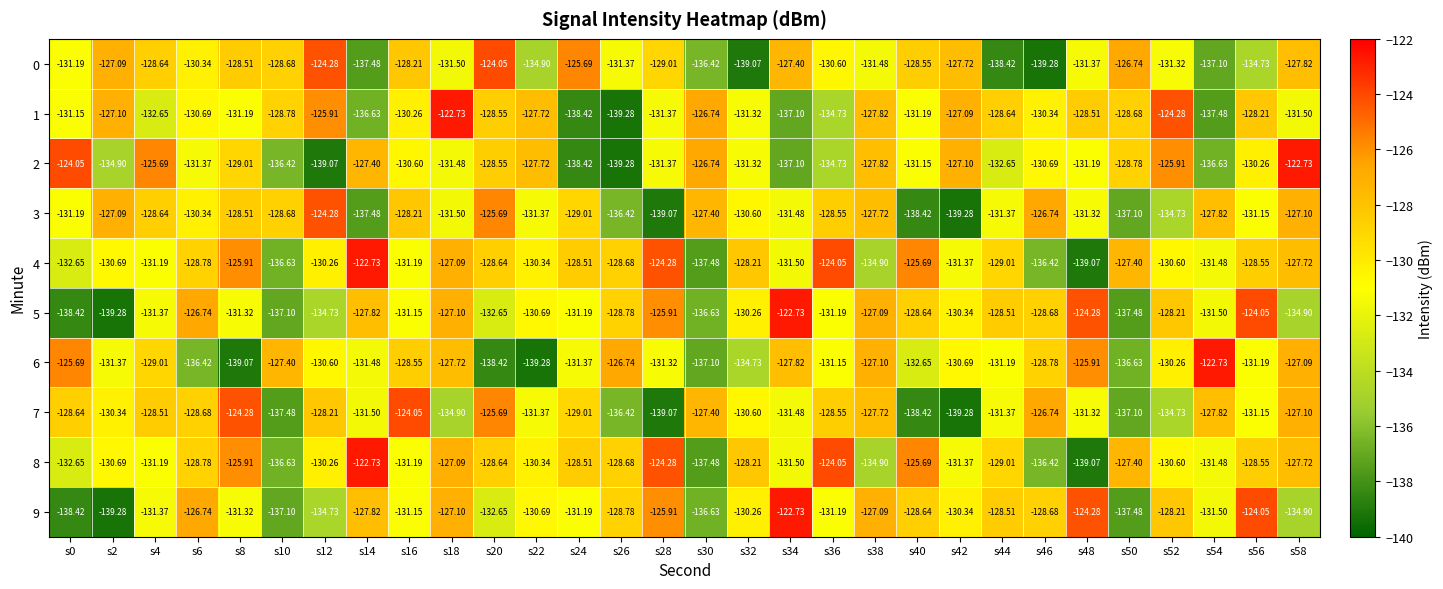

Is the value of 4 at s12 greater than the value of 7 at s22?

Yes